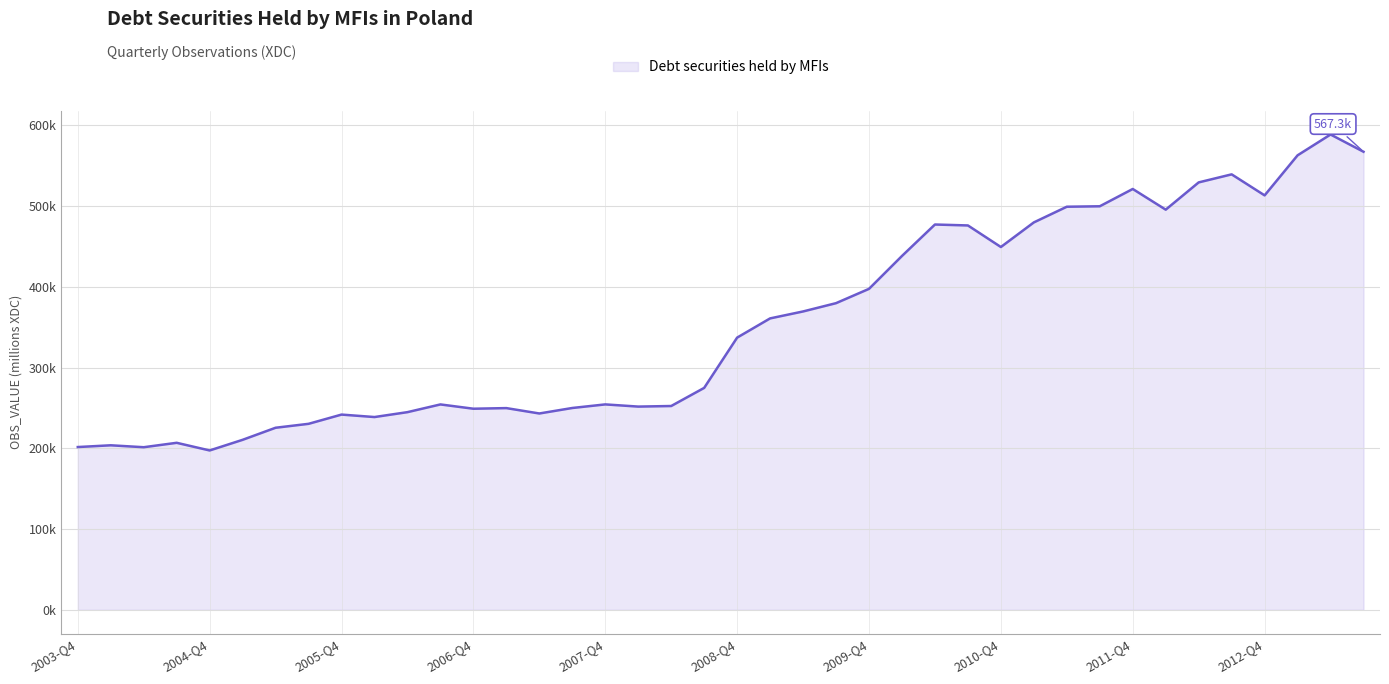

Does the chart have visible grid lines?

Yes